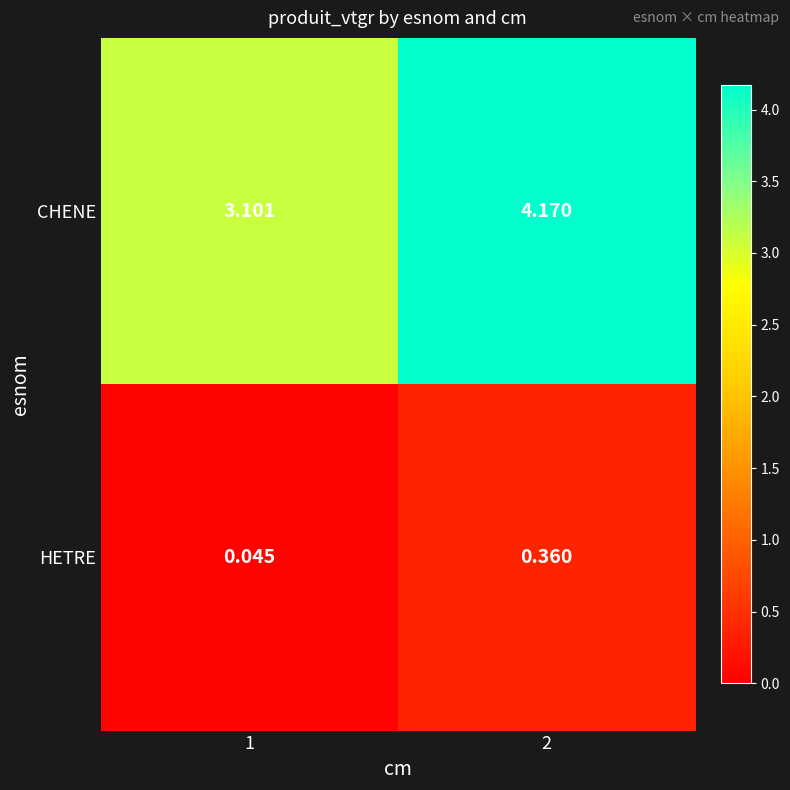

List the series in order of their peak value, lowest first.

HETRE, CHENE